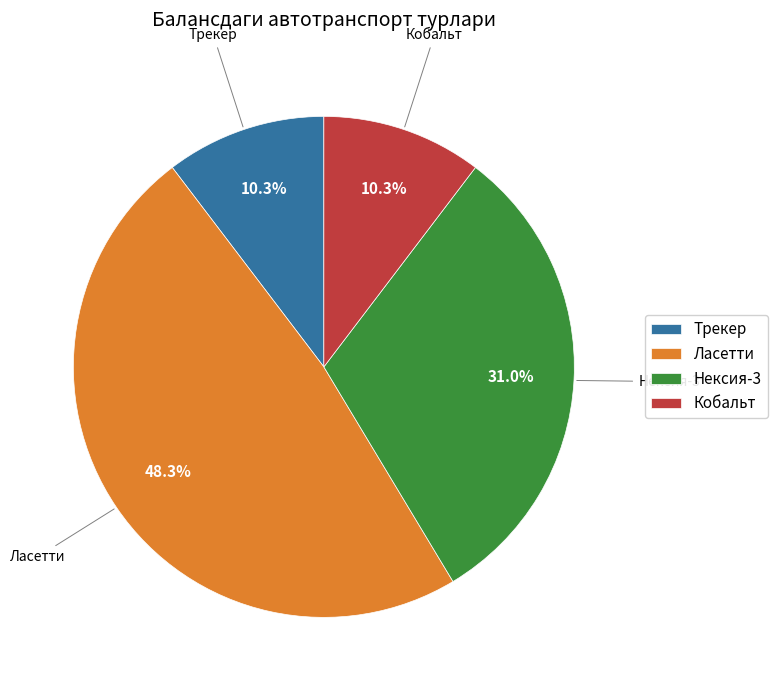

Is Трекер the majority of the pie?

No